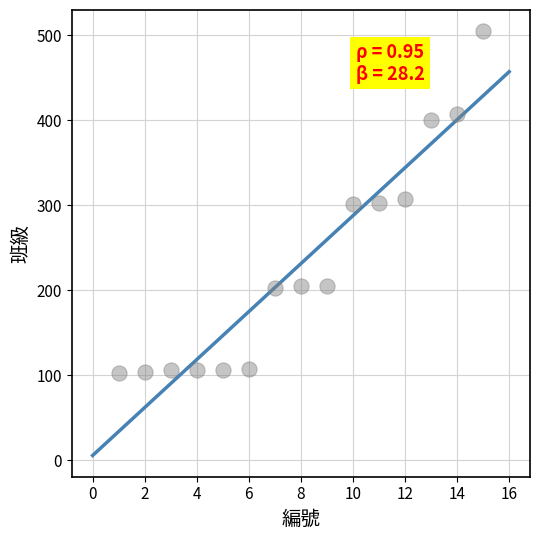

What is the range of Y values (max minus min)?

402